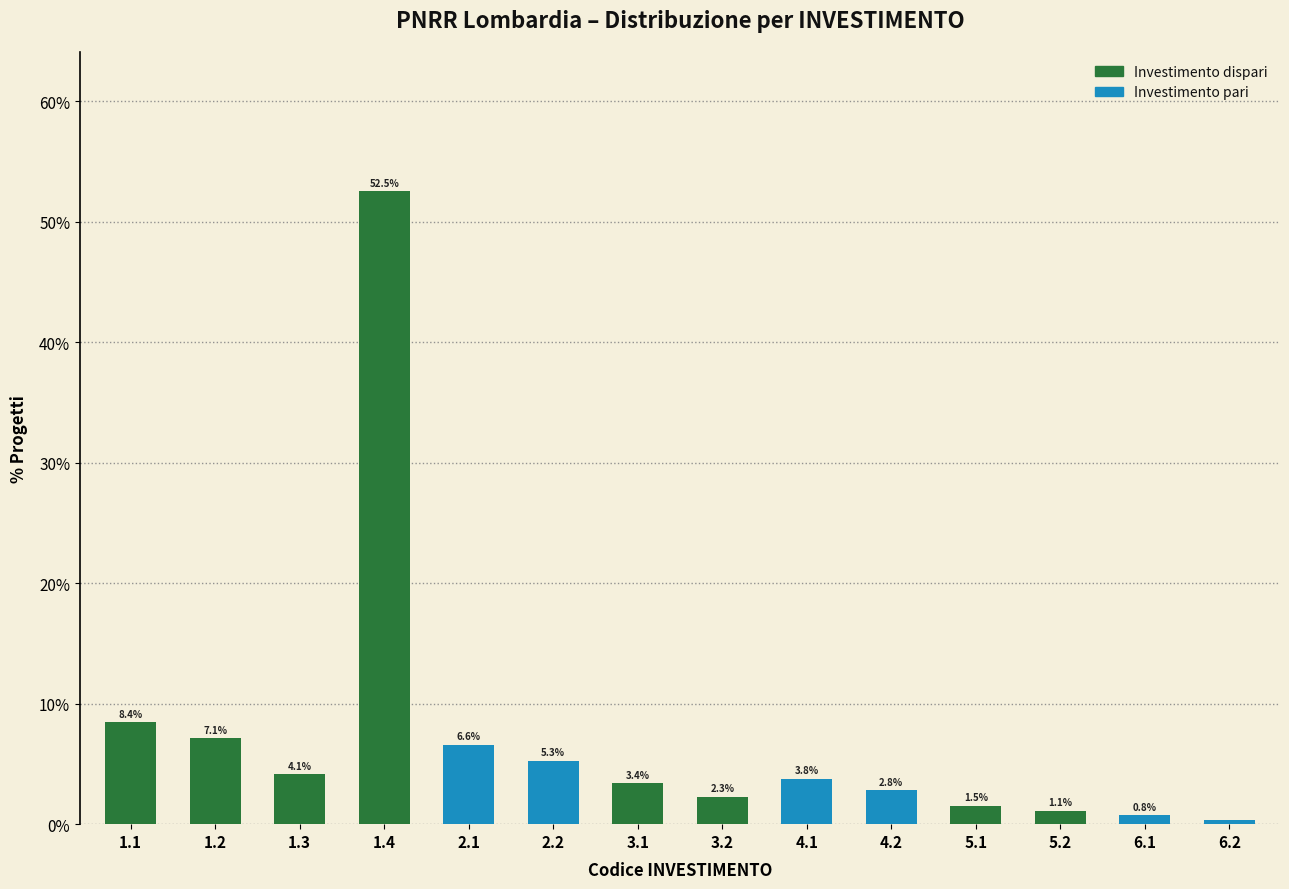

Where is the data nearest to the value 26?

1.1